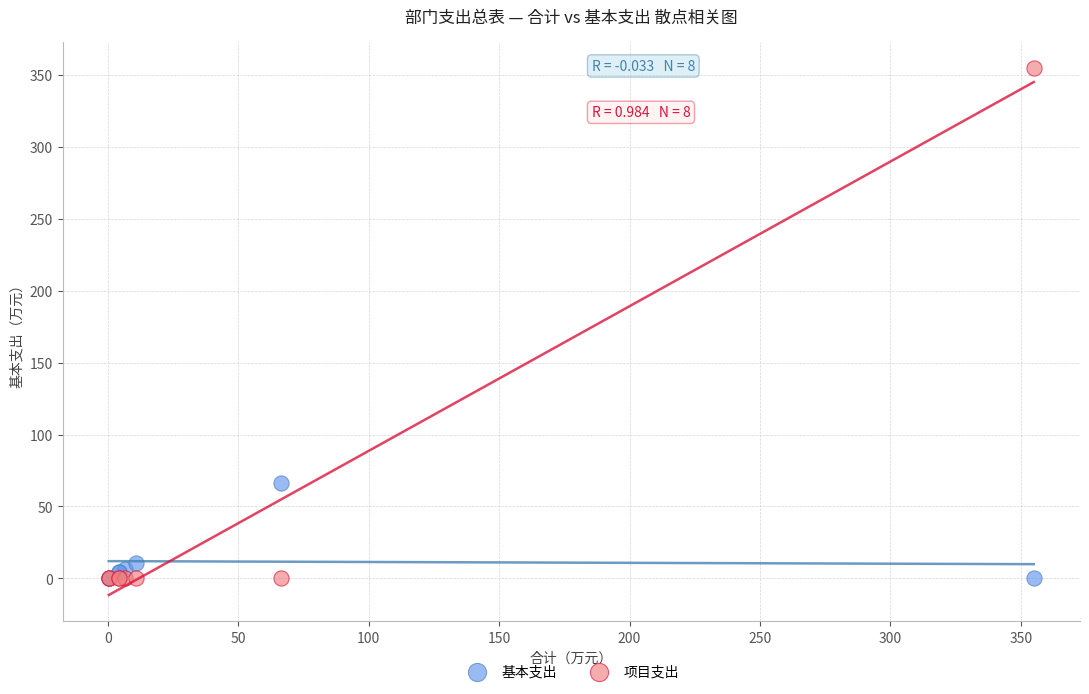

Across all series, what Y value is closest to 177?

66.2